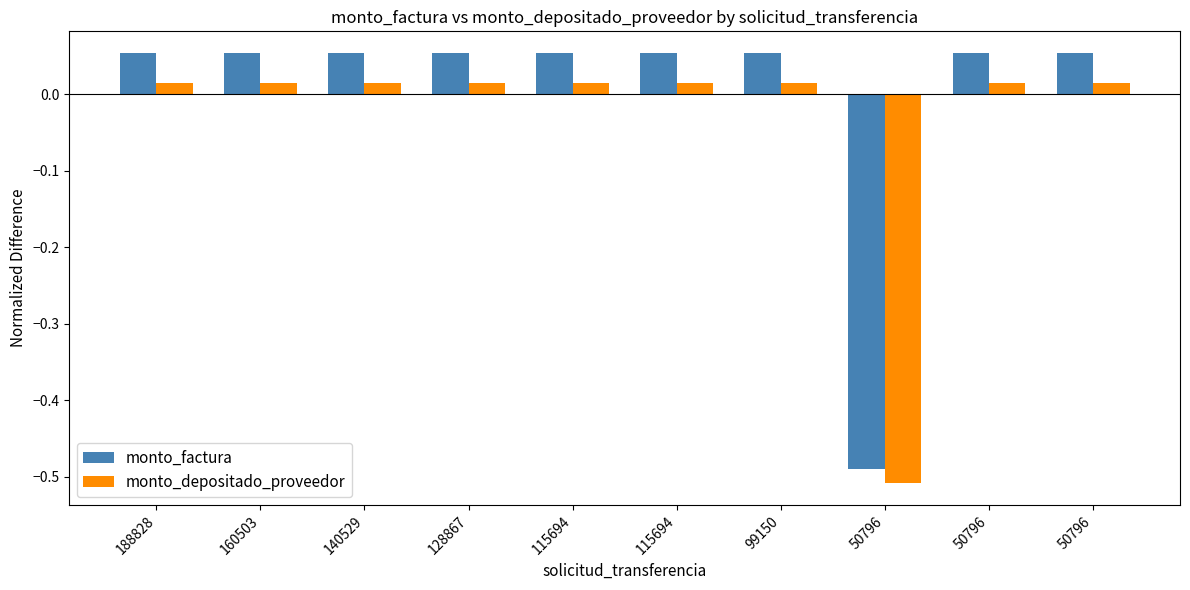

Is it true that monto_depositado_proveedor equals 0.0 at 128867?

False